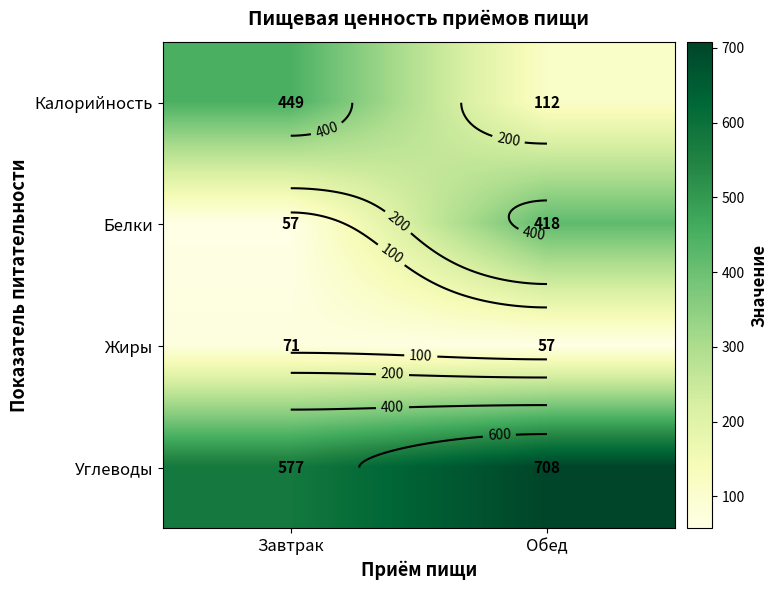

Count the number of data series in this chart.

4